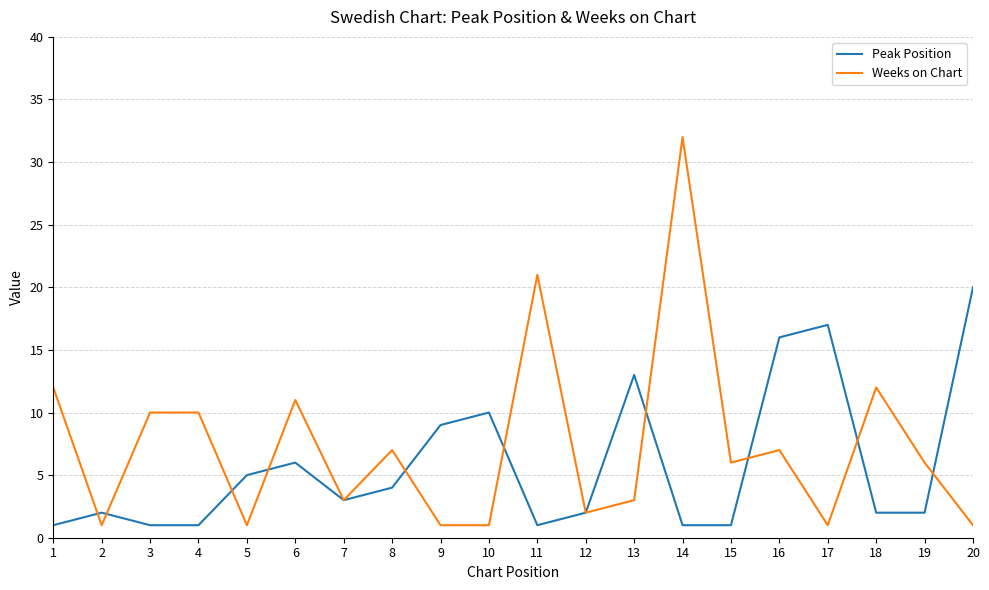

How many lines are shown in the chart?

2